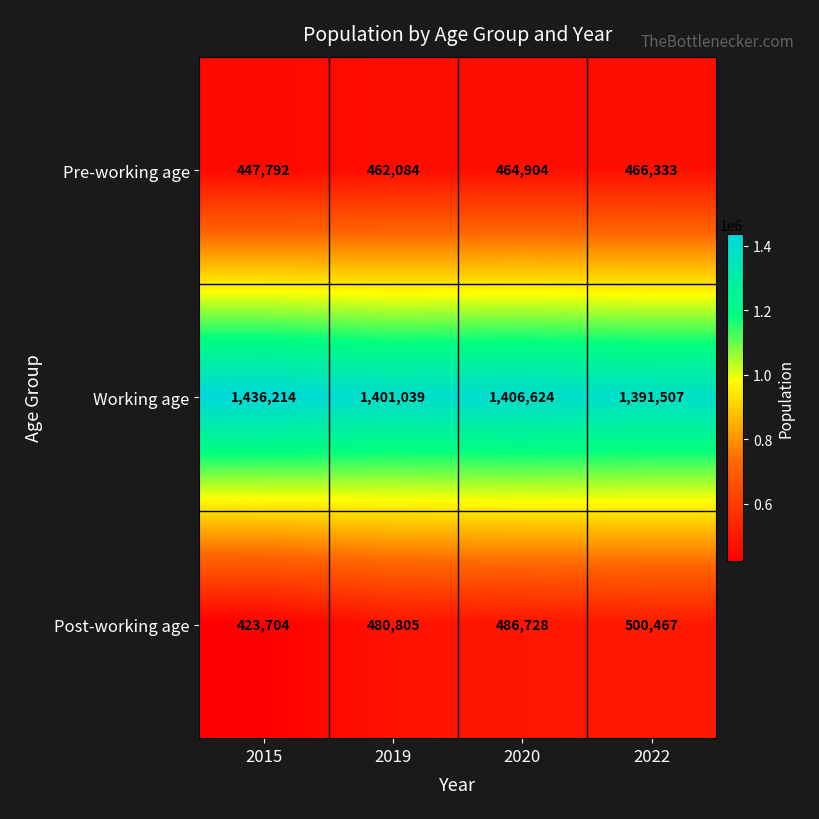

At which category is the sum across all series the highest?

2022